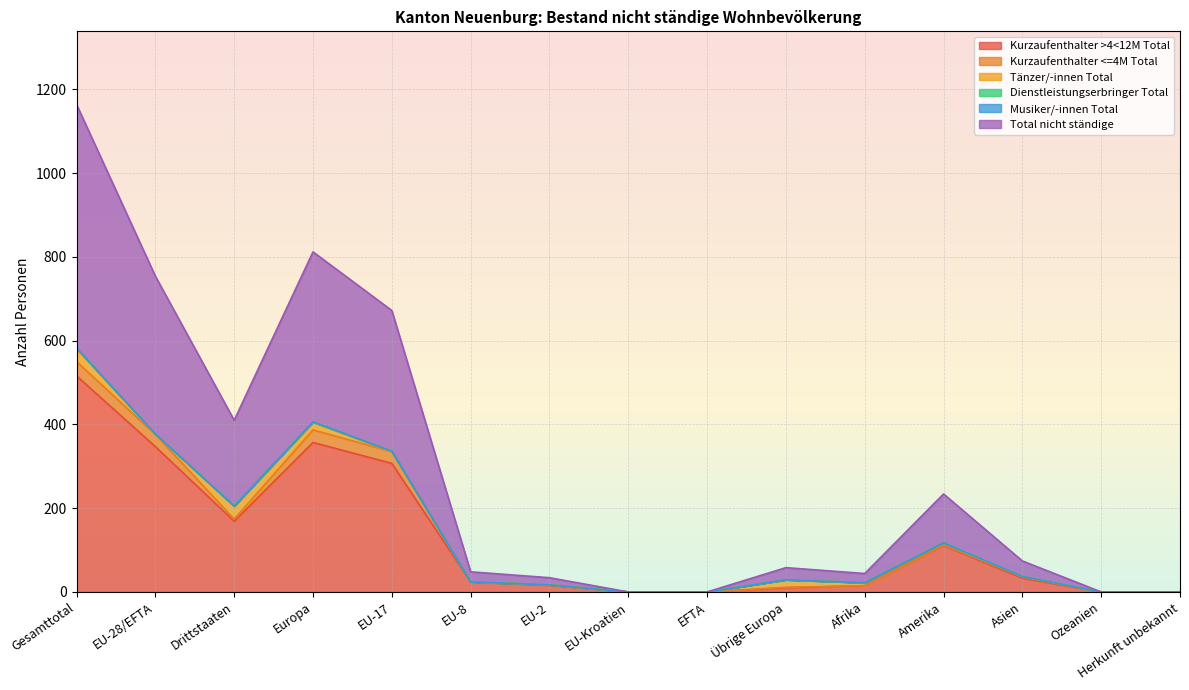

Is it true that Dienstleistungserbringer Total equals 0 at EU-8?

True